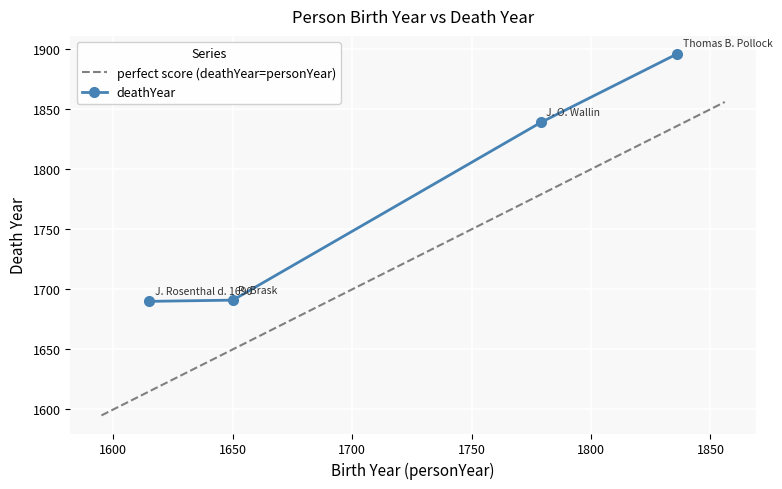

What is the highest value of the deathYear series?

1896